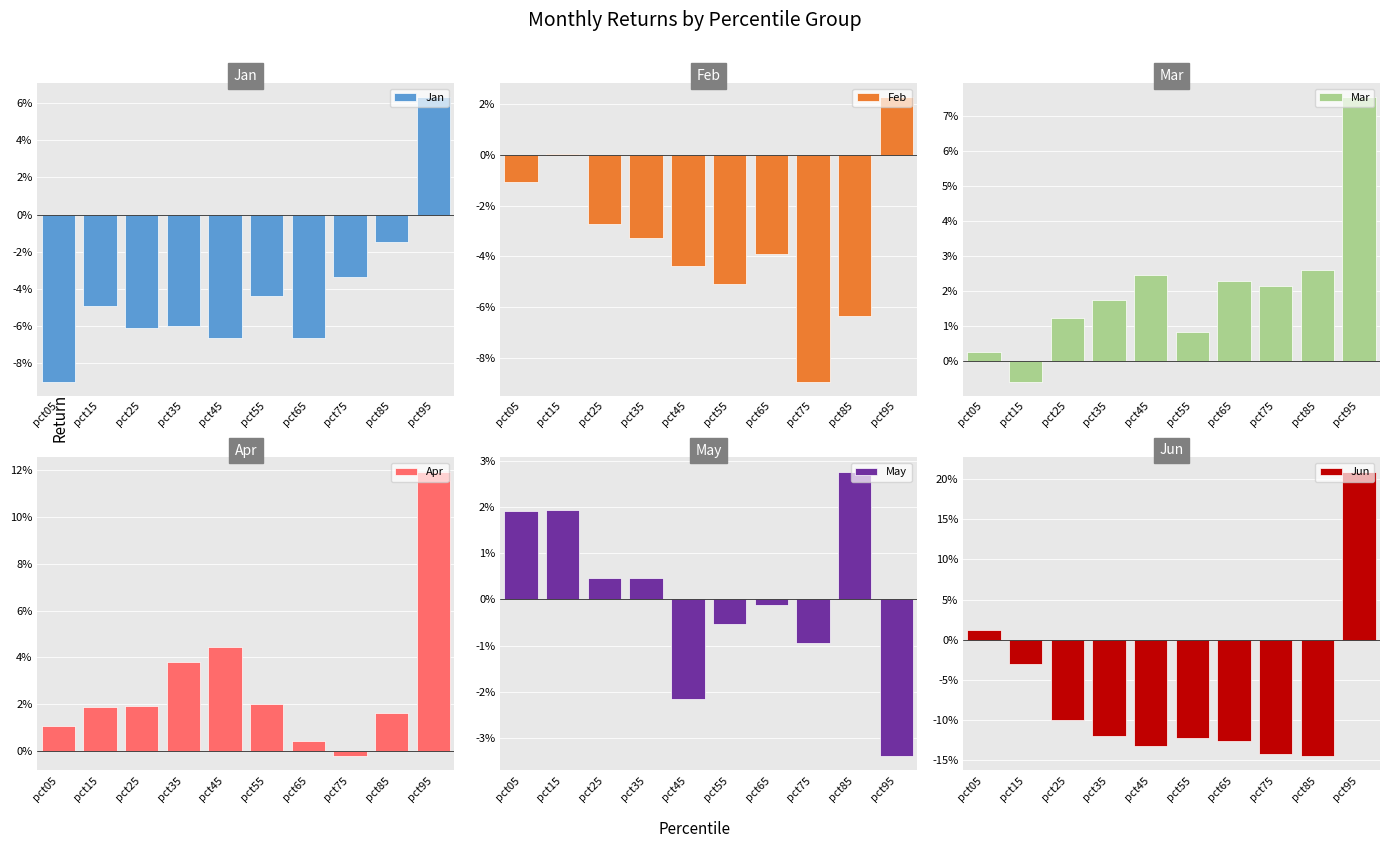

What is the difference between the second highest and minimum values in the Jan series?

0.1